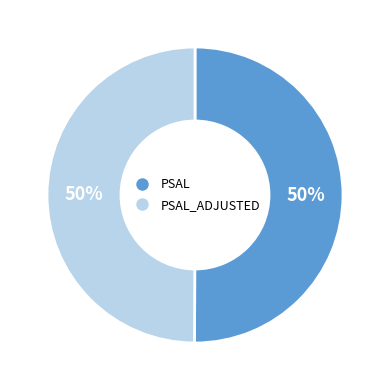

To the nearest percent, what is the average slice percentage?

50%